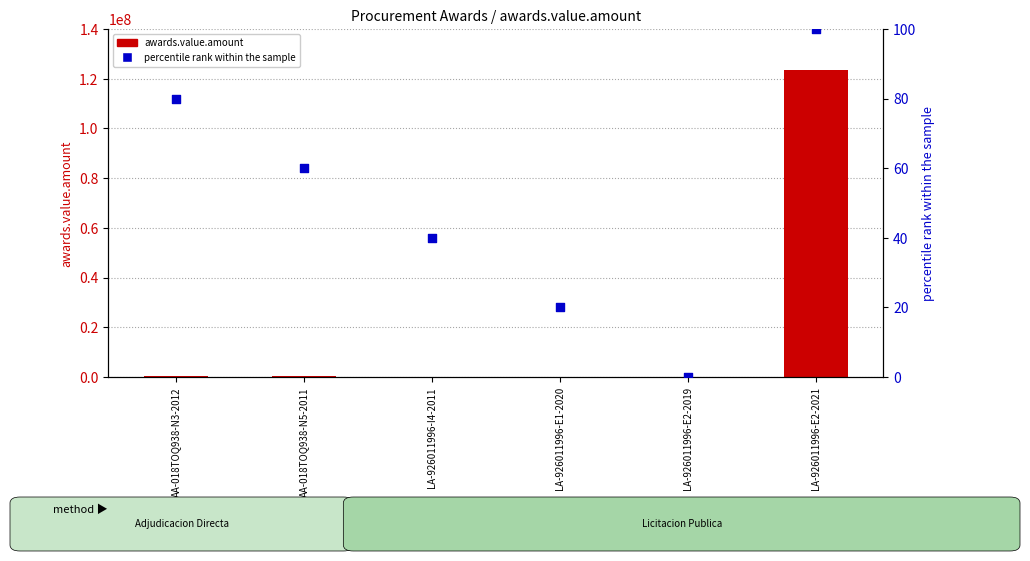

What is the total value across all series at AA-018TOQ938-N3-2012?

238597.5